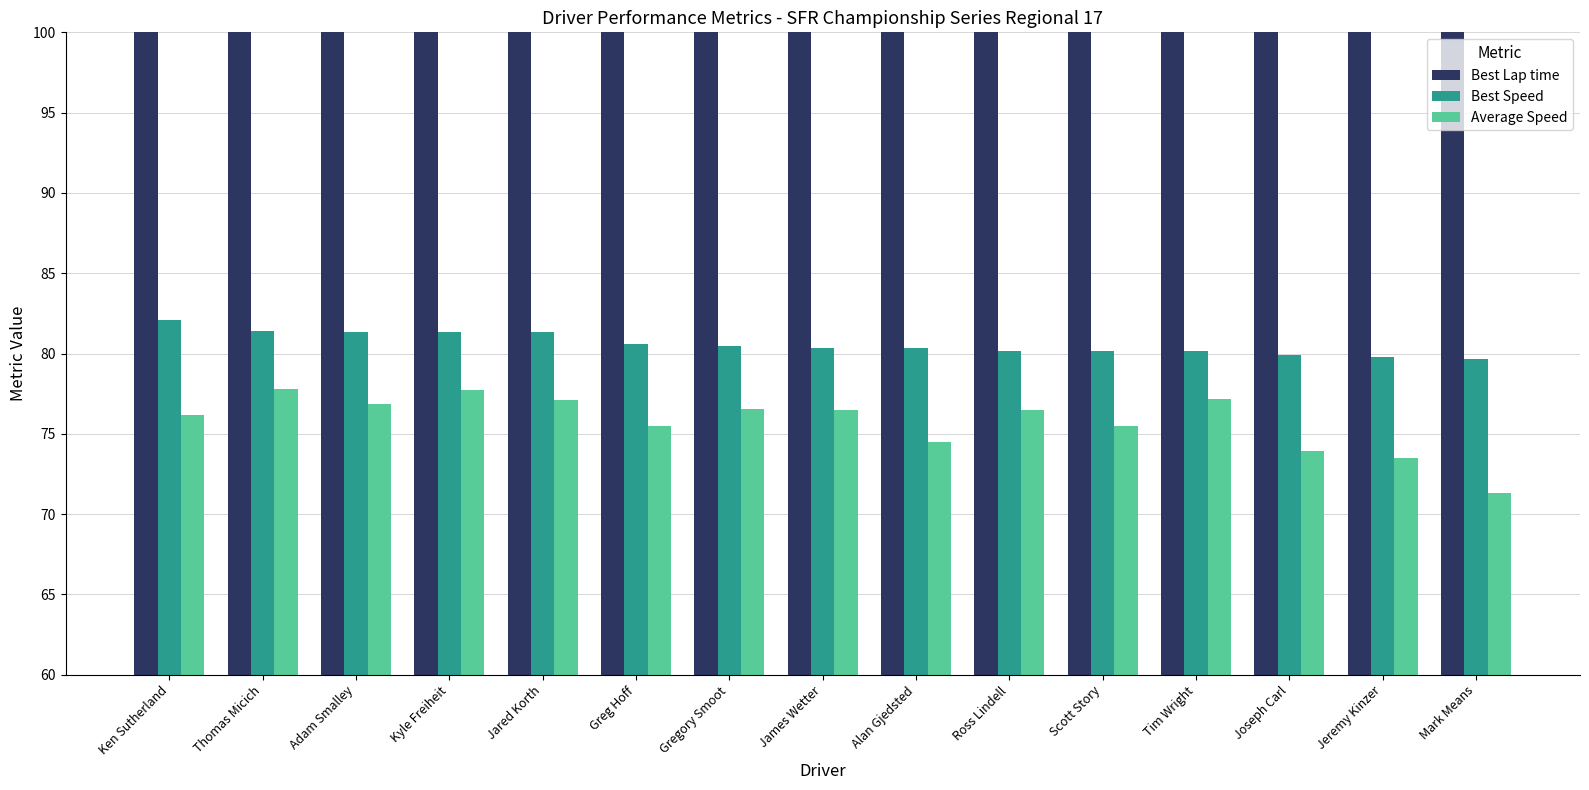

Is the value of Best Speed at James Wetter greater than the value of Best Lap time at Ross Lindell?

No